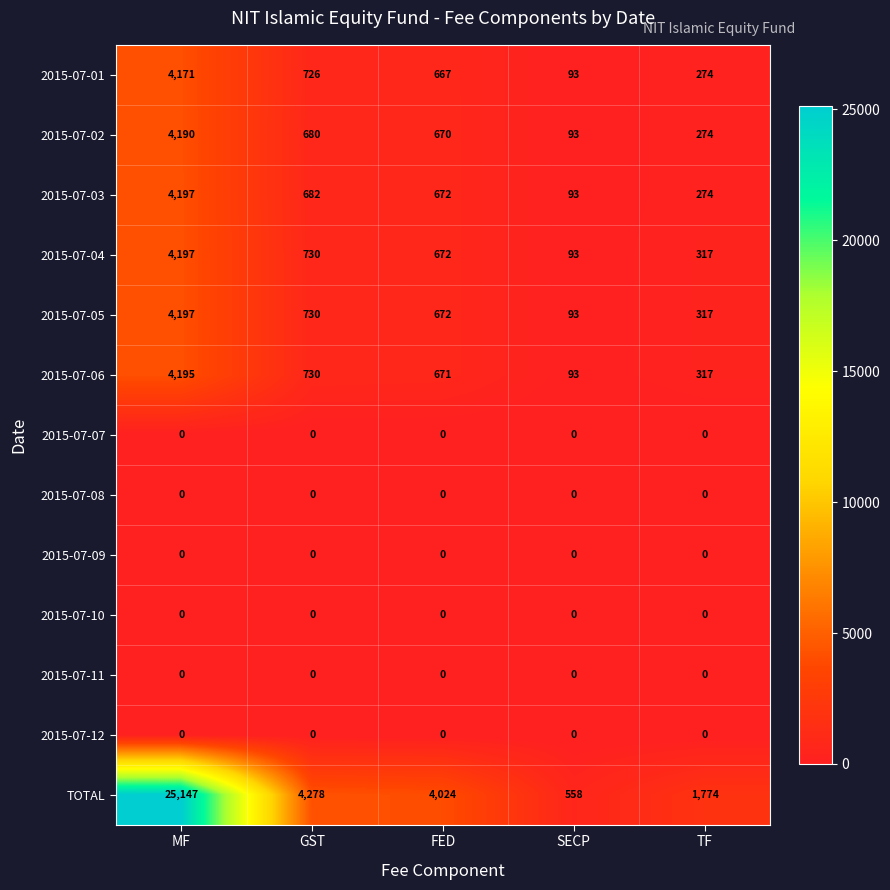

At which category is the sum across all series the highest?

MF